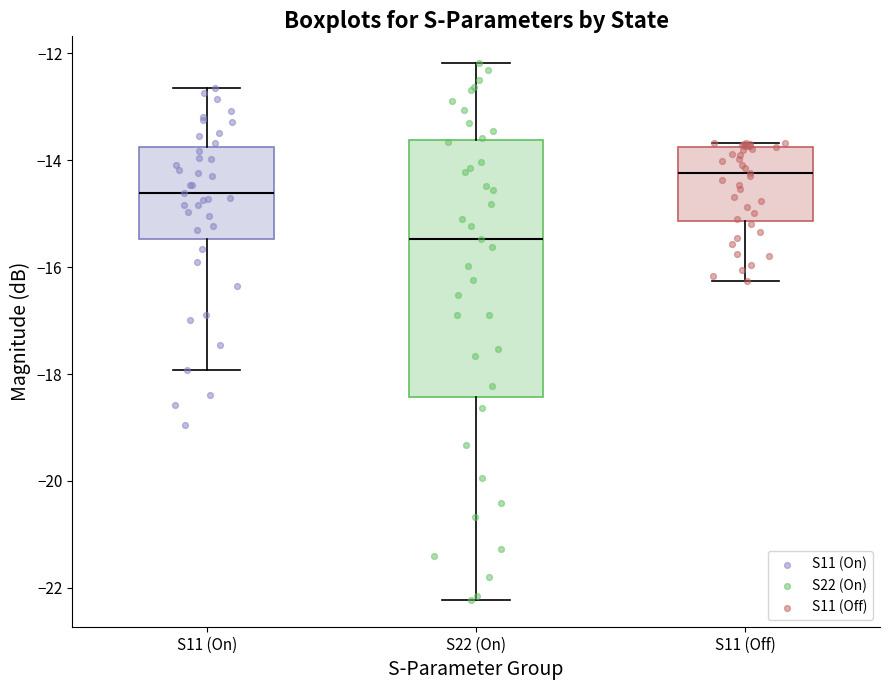

Which box is the tallest, from its lower edge to its upper edge?

S22 (On)